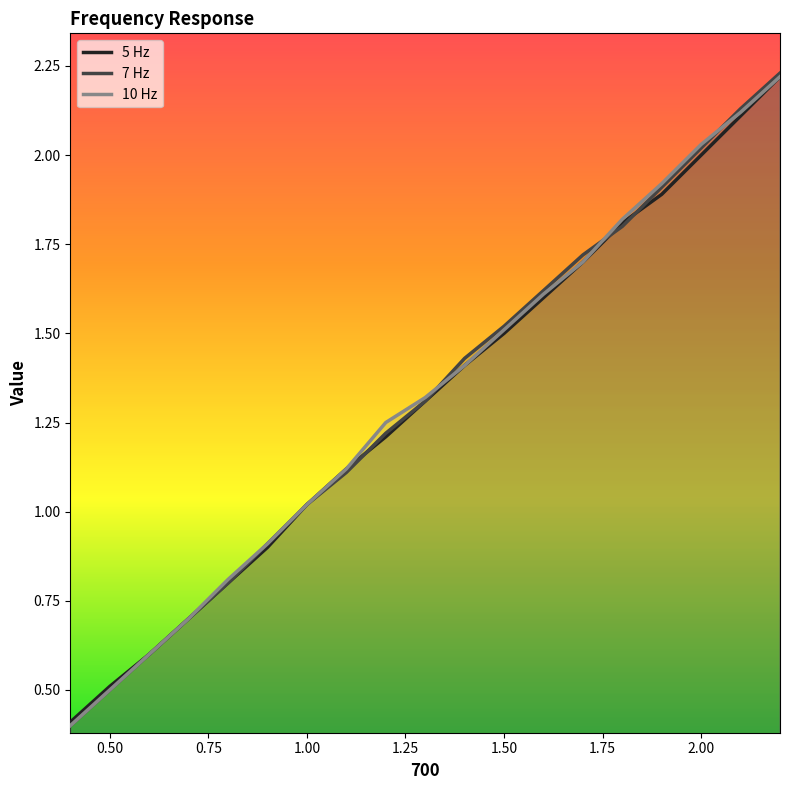

True or false: 5 Hz has more than 0 points higher than both neighbors.

False